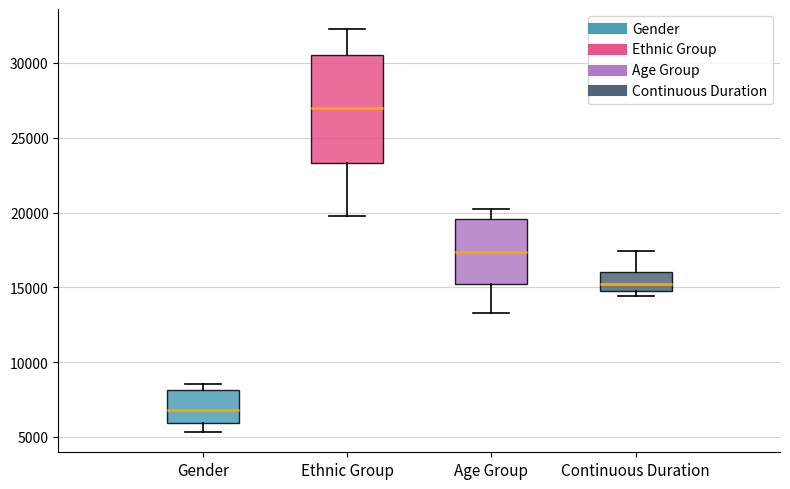

Reading left to right, transcribe this box plot: for each box, give where its median line is, the range the box spans, and where its two whiskers end, as read against the y-axis. The values are not printed on the chart, so give them approximately, as read against the axis.

Gender: median 7000, box 6000 to 8000, whiskers 5500 to 8500
Ethnic Group: median 27000, box 23500 to 30500, whiskers 20000 to 32500
Age Group: median 17500, box 15000 to 19500, whiskers 13500 to 20000
Continuous Duration: median 15000 (just above the box's lower edge), box 15000 to 16000, whiskers 14500 to 17500